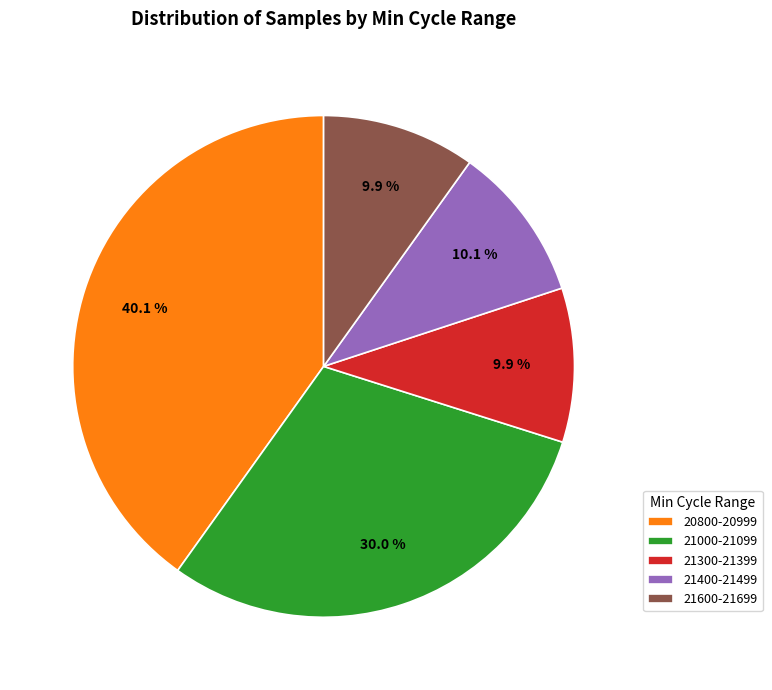

Between 20800-20999 and 21000-21099, which is larger?

20800-20999